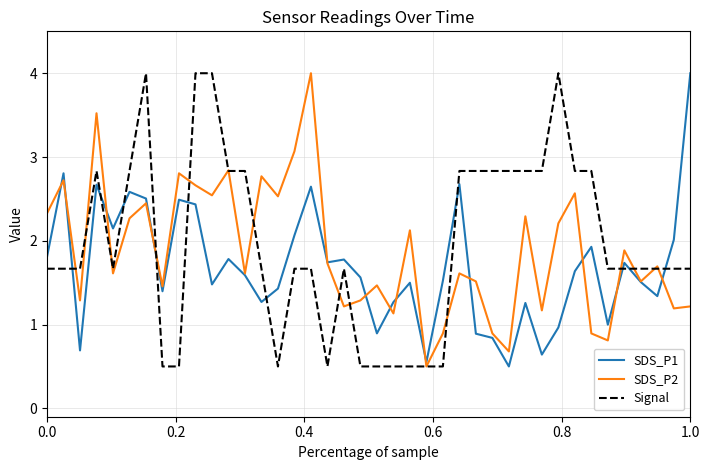

What is the greatest value displayed?

4.0